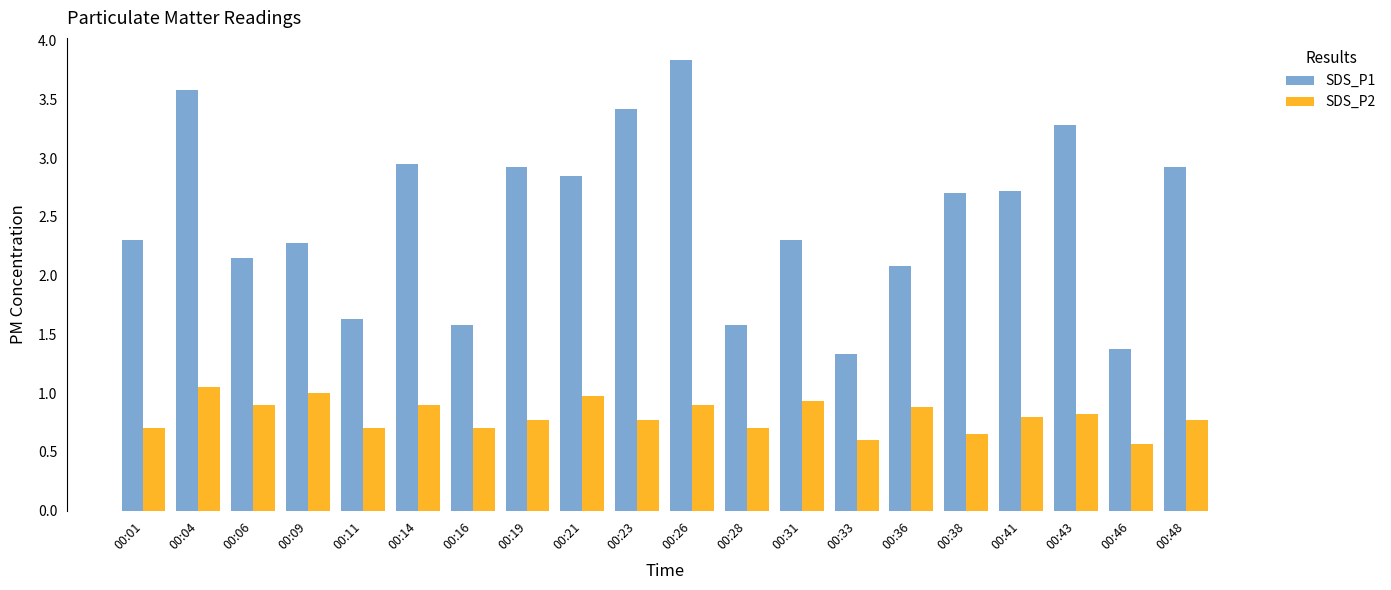

Which category has the lowest value in the SDS_P1 series?

00:33